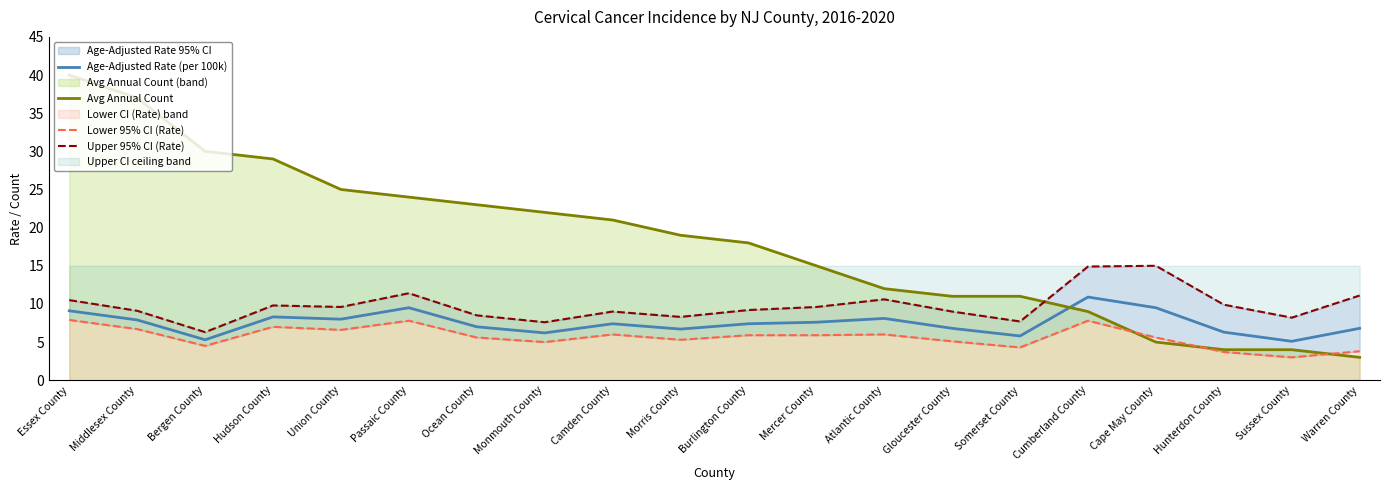

Does the chart have visible grid lines?

No